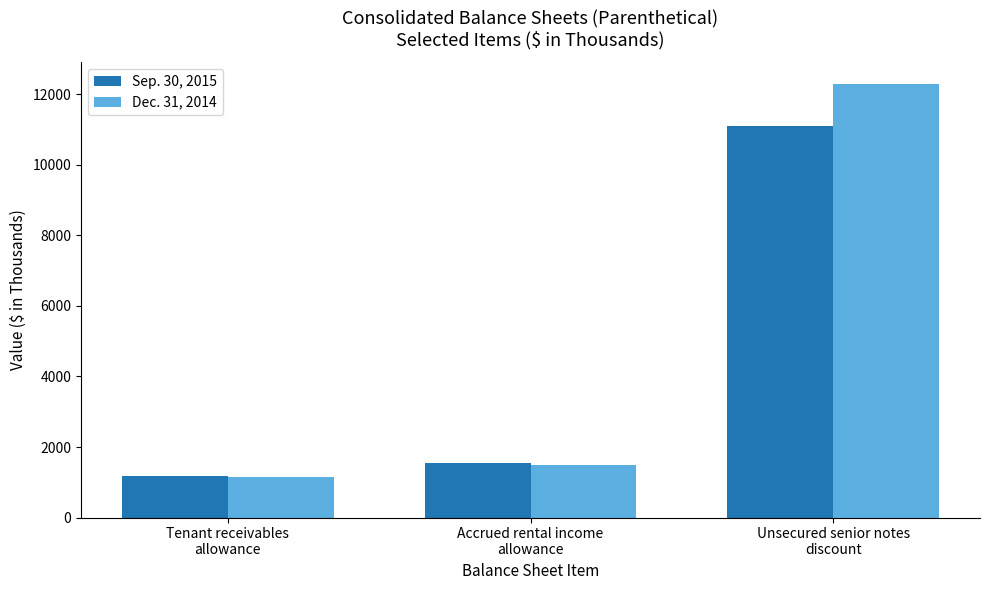

At Accrued rental income
allowance, list the series in order from largest to smallest.

Sep. 30, 2015, Dec. 31, 2014